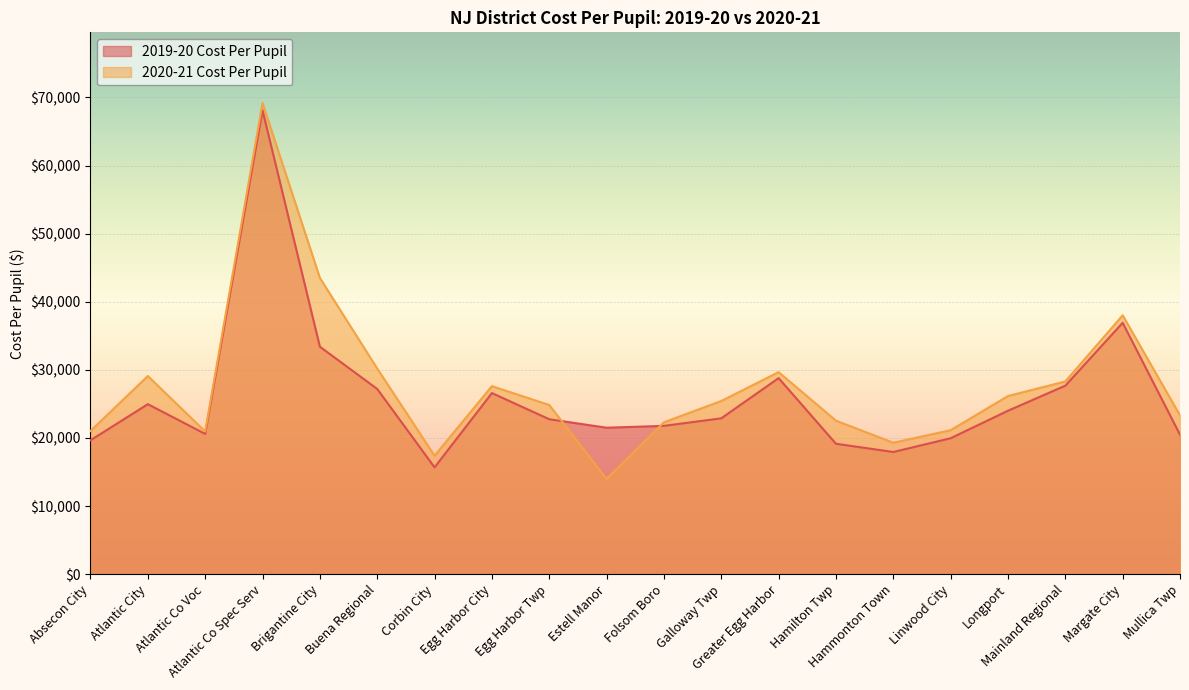

What is the approximate value of 2020-21 Cost Per Pupil at Galloway Twp?

25430